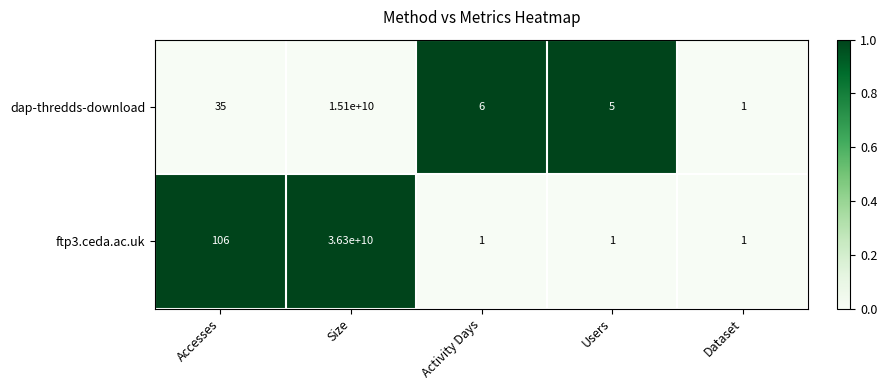

What is the difference between the maximum and minimum values in the ftp3.ceda.ac.uk series?

36299999999